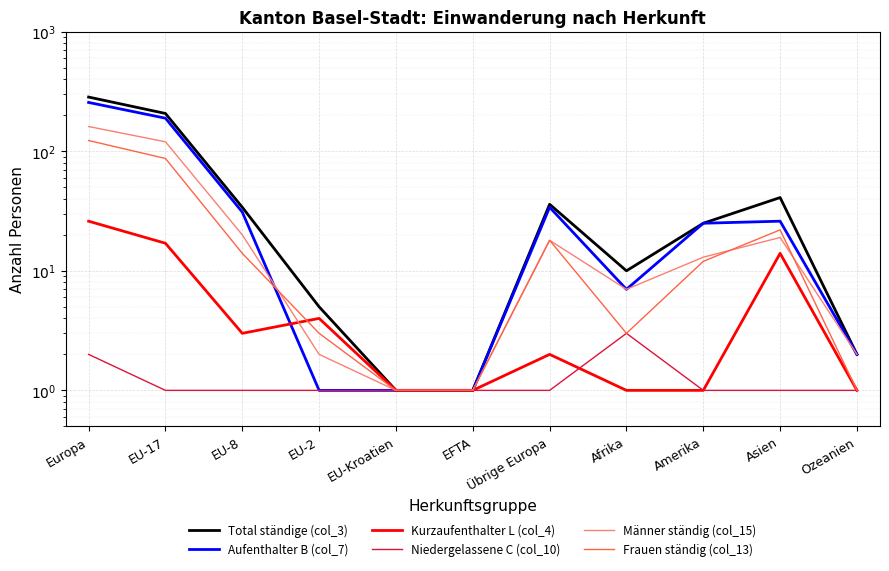

Rank the series at Ozeanien from highest to lowest value.

Total ständige (col_3), Aufenthalter B (col_7), Männer ständig (col_15), Kurzaufenthalter L (col_4), Niedergelassene C (col_10), Frauen ständig (col_13)